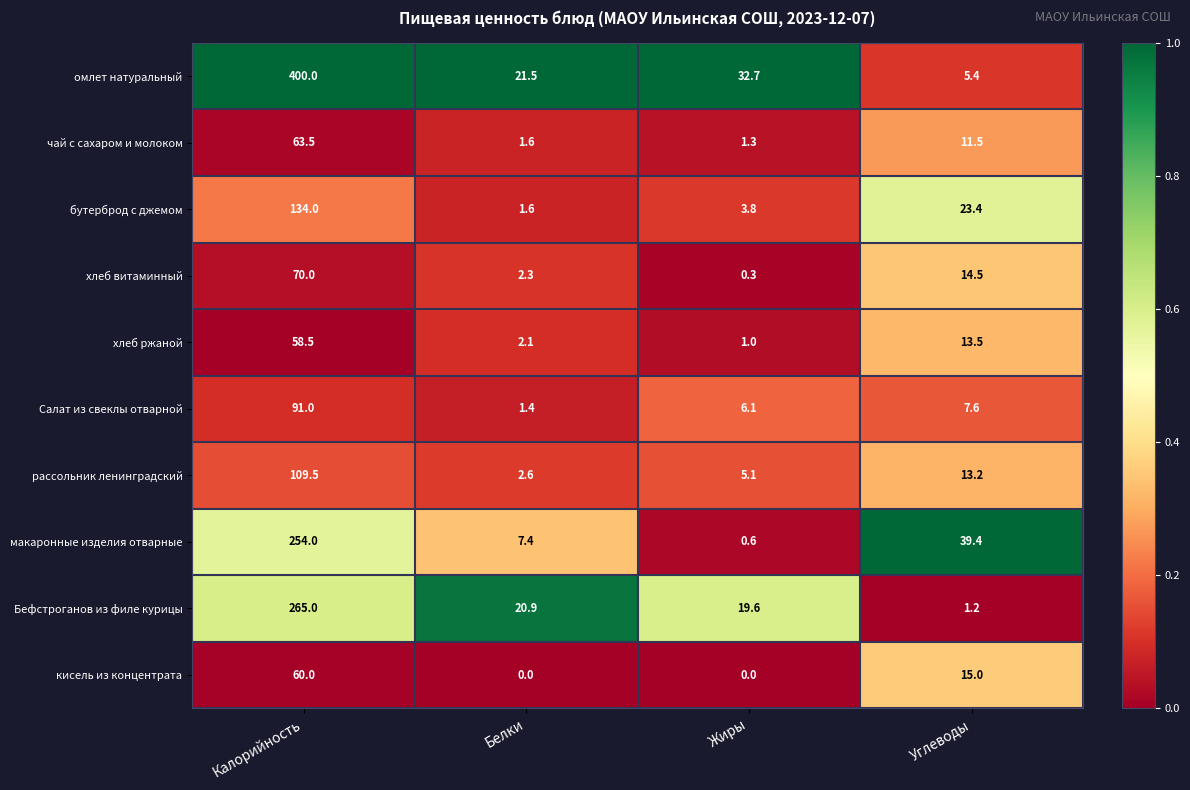

Which label corresponds to the largest value in the chart?

Калорийность